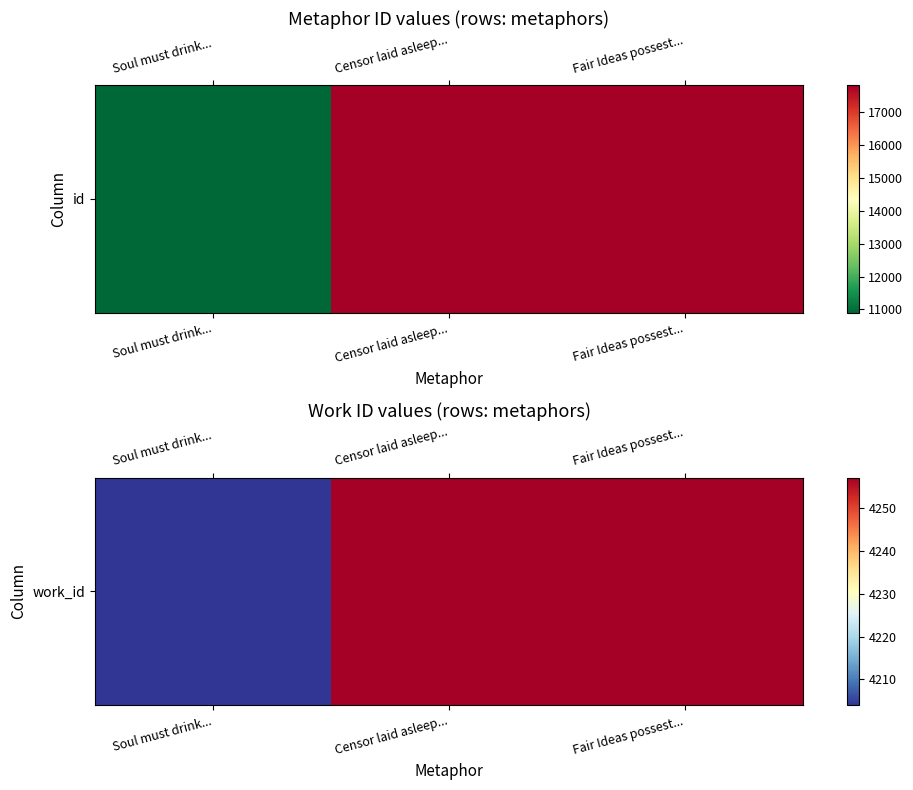

Between Soul must drink... and Fair Ideas possest..., which is larger?

Fair Ideas possest...